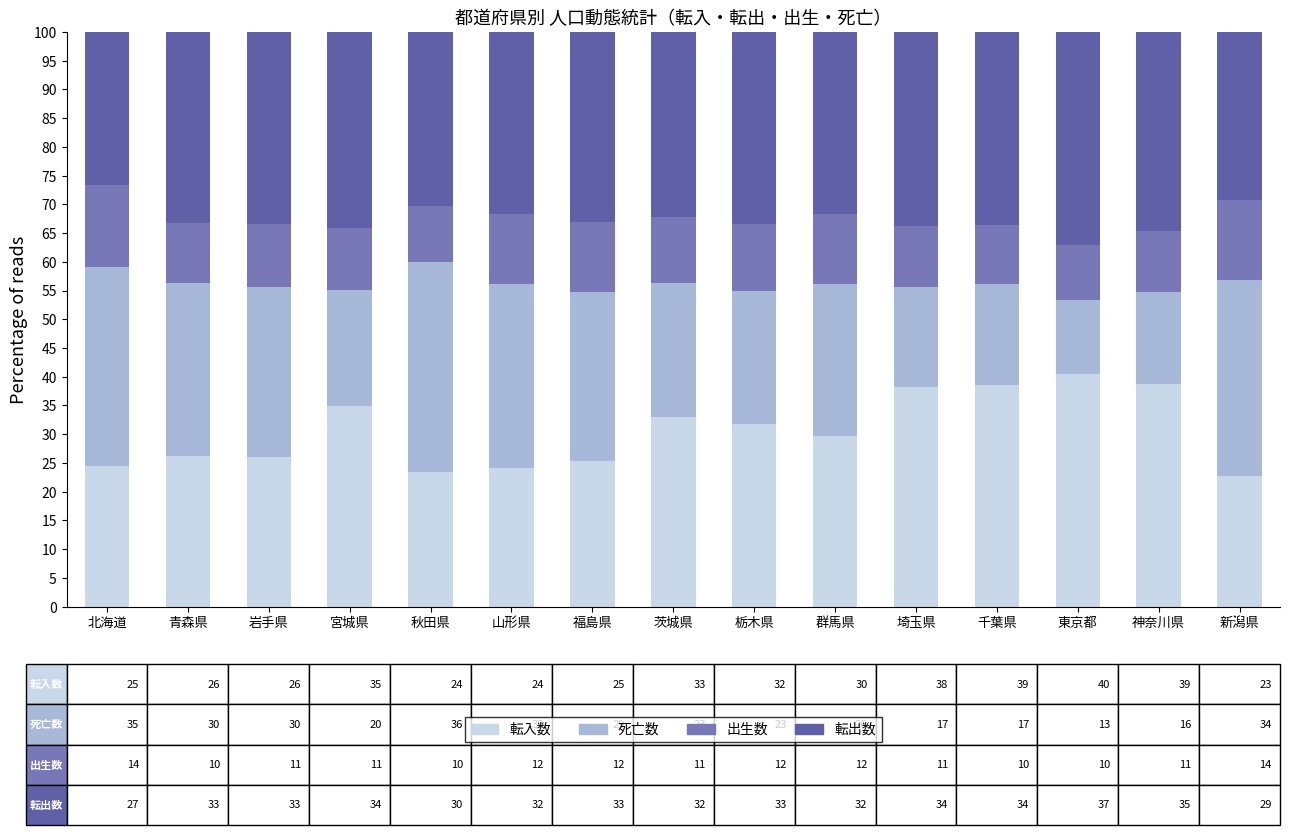

List the series in order of their peak value, highest first.

転入数, 転出数, 死亡数, 出生数